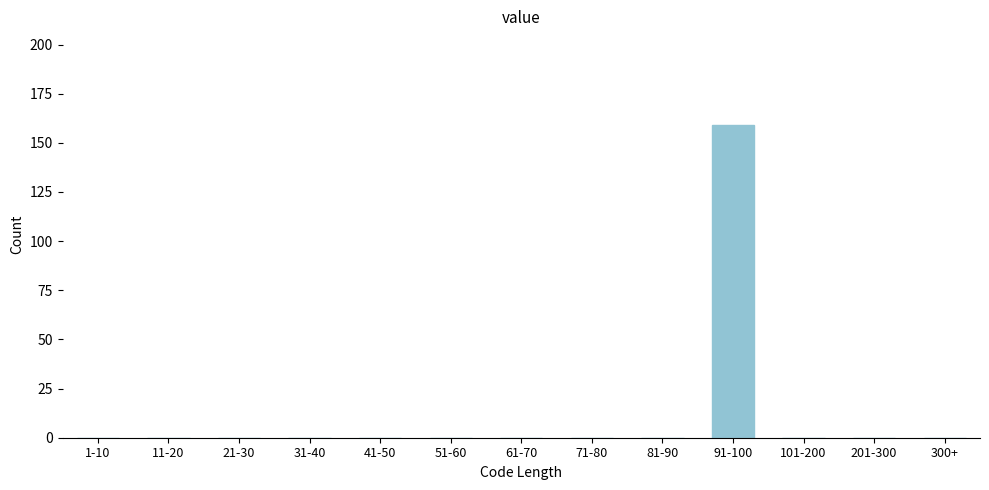

Reading left to right, list all the values displayed in this chart.

1-10=0	11-20=0	21-30=0	31-40=0	41-50=0	51-60=0	61-70=0	71-80=0	81-90=0	91-100=159	101-200=0	201-300=0	300+=0